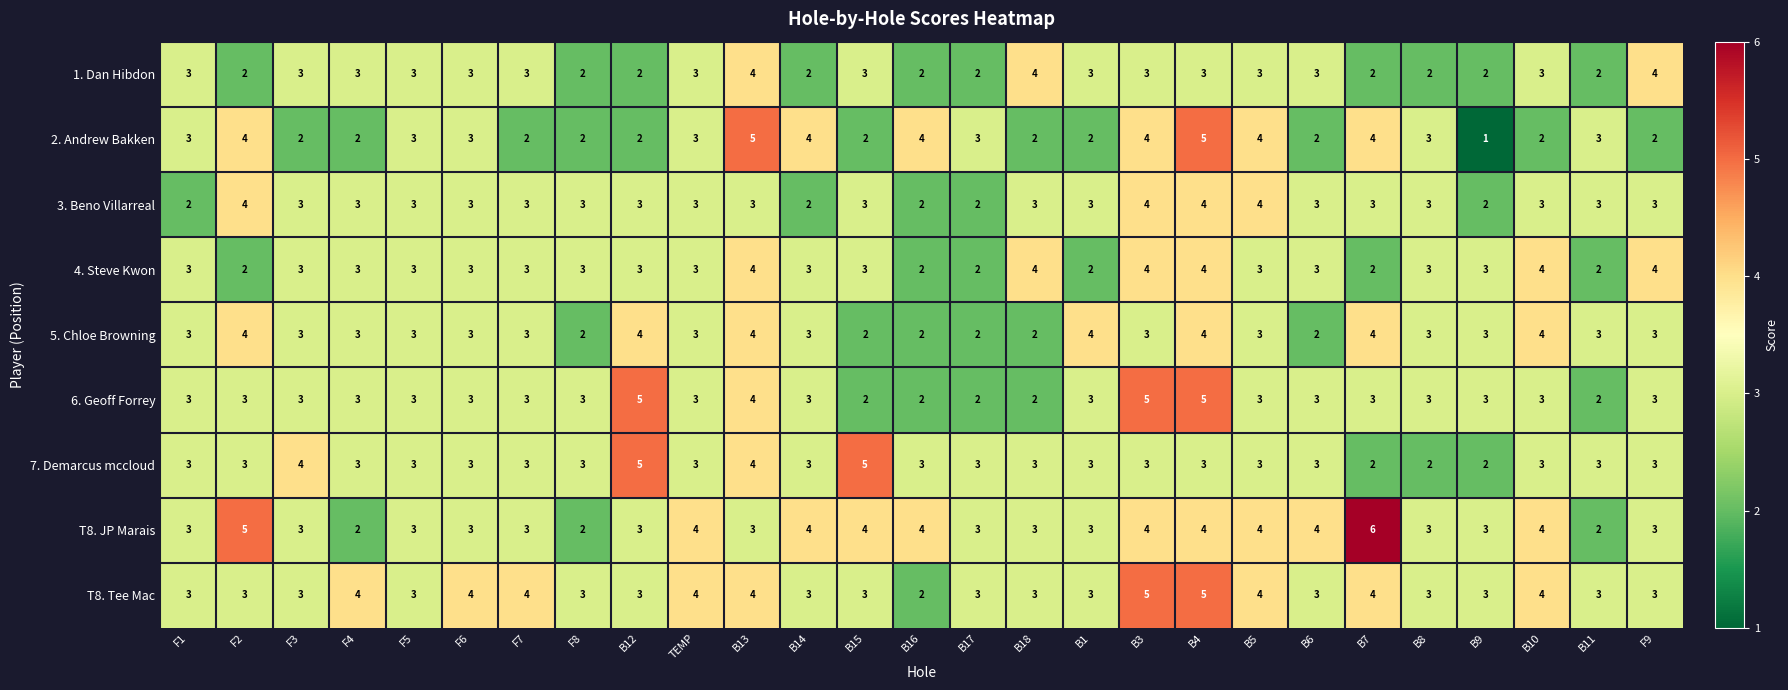

What is the difference between the highest and lowest values at B6?

2